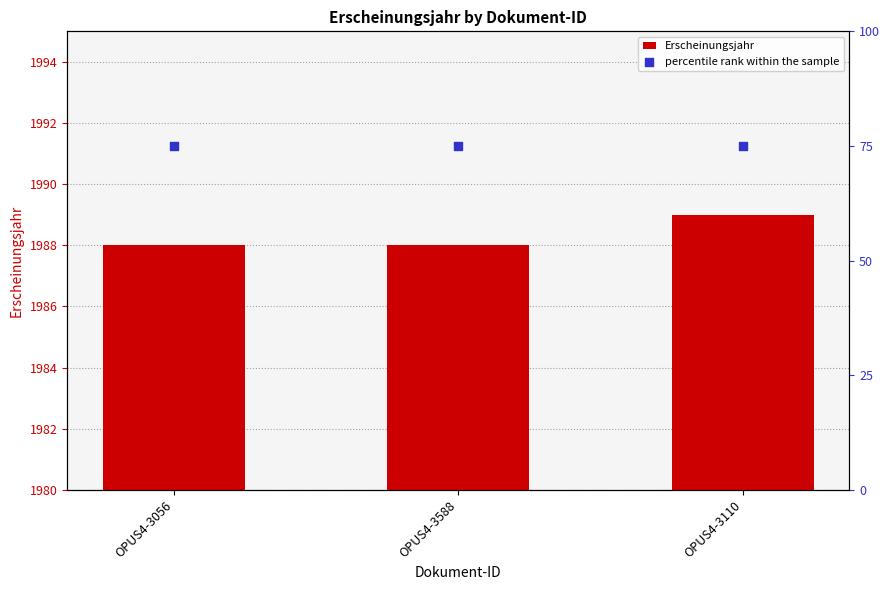

Which series contains the highest Y value?

Erscheinungsjahr